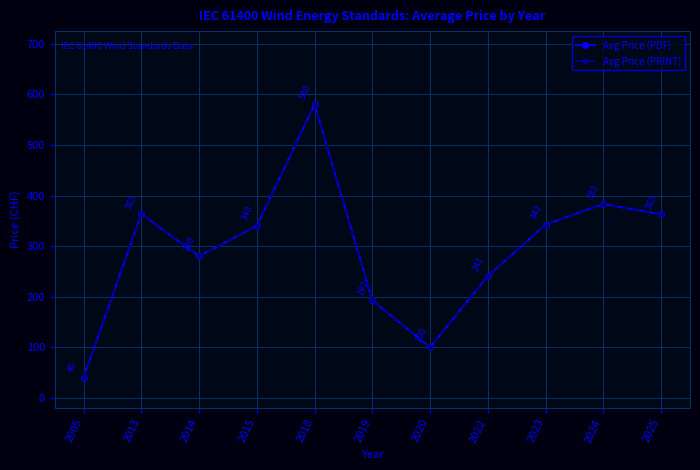

Which has a higher value, 2019 or 2024?

2024